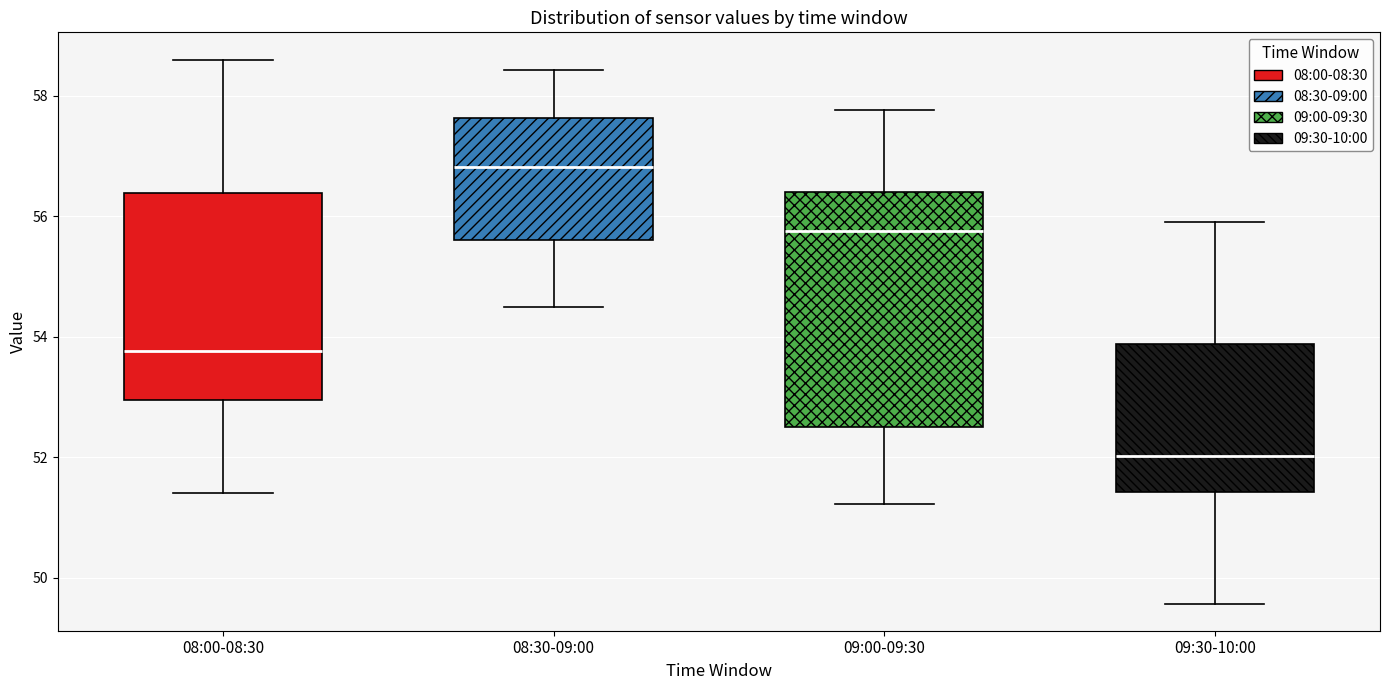

Reading left to right, read every box against the y-axis: the position of its median line, the range the box covers, and the ends of its whiskers. The values are not printed on the chart, so give them approximately, as read against the axis.

08:00-08:30: median 53.8, box 53.0 to 56.4, whiskers 51.4 to 58.6
08:30-09:00: median 56.8, box 55.6 to 57.6, whiskers 54.6 to 58.4
09:00-09:30: median 55.8, box 52.6 to 56.4, whiskers 51.2 to 57.8
09:30-10:00: median 52.0, box 51.4 to 53.8, whiskers 49.6 to 56.0